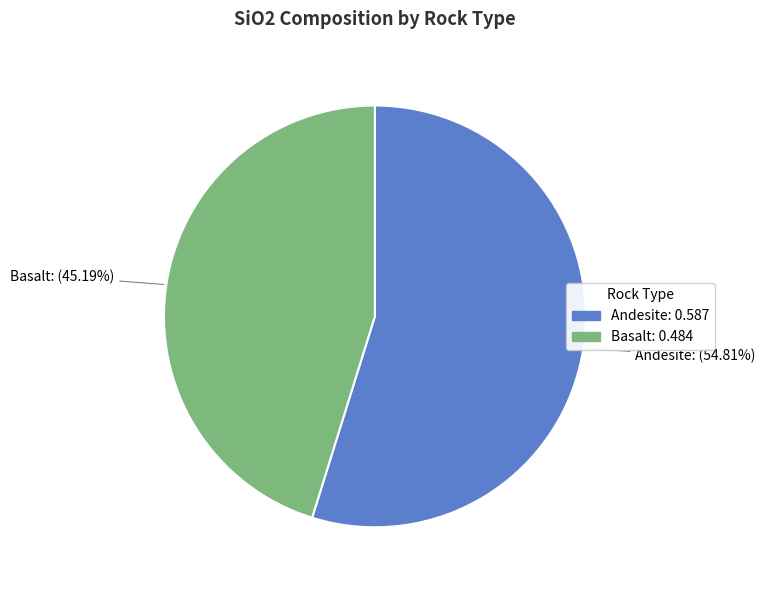

Which has a higher value, Andesite or Basalt?

Andesite